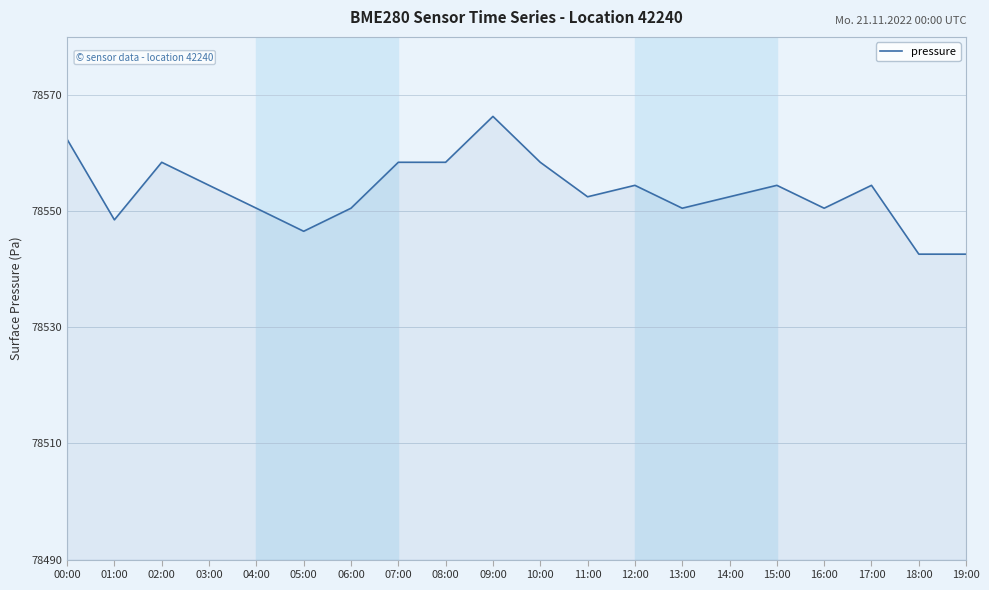

The value at 02:00 is 78558.4. True or false?

True